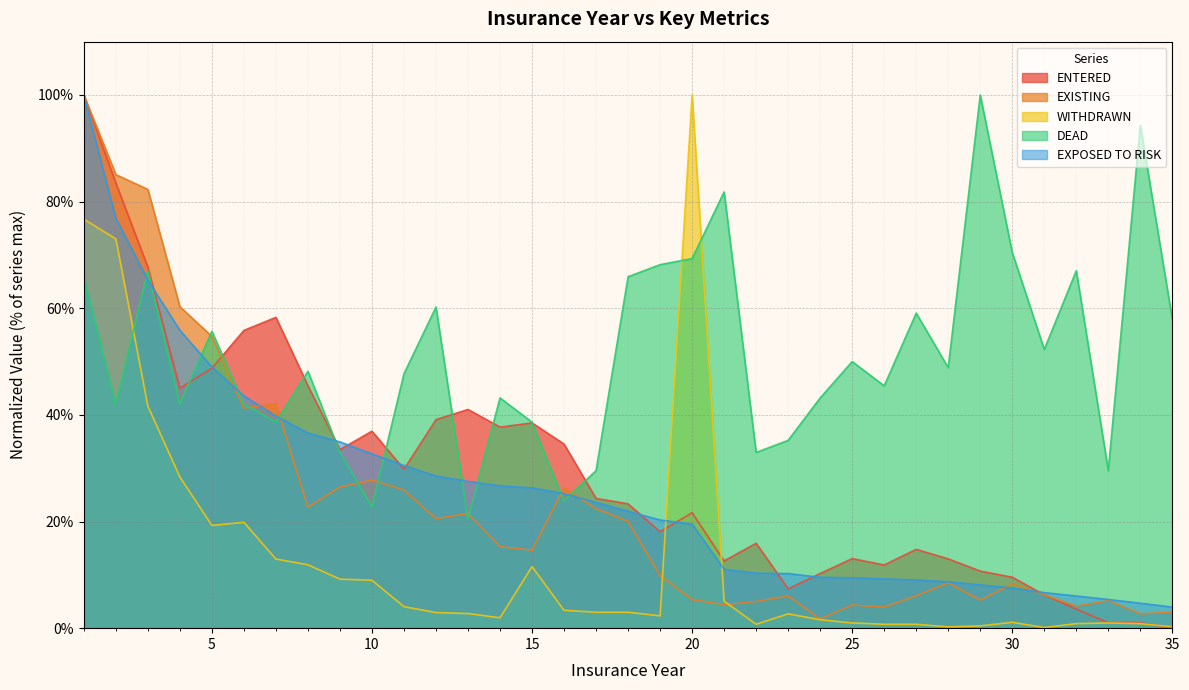

Does the chart display data point markers on the line(s)?

No